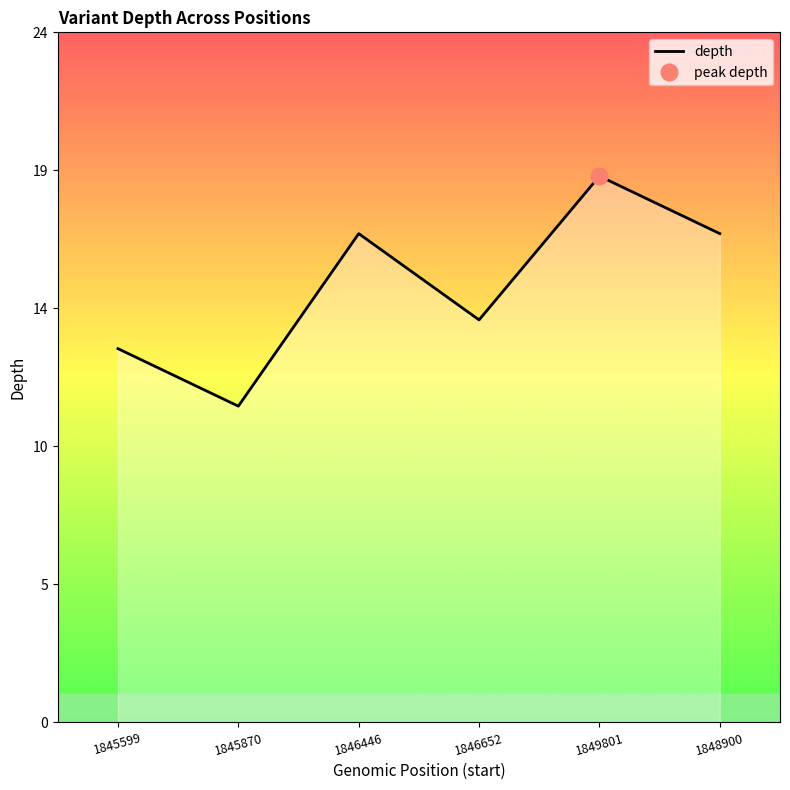

Reading right to left, transcribe all the data shown in this chart.

17	19	14	17	11	13